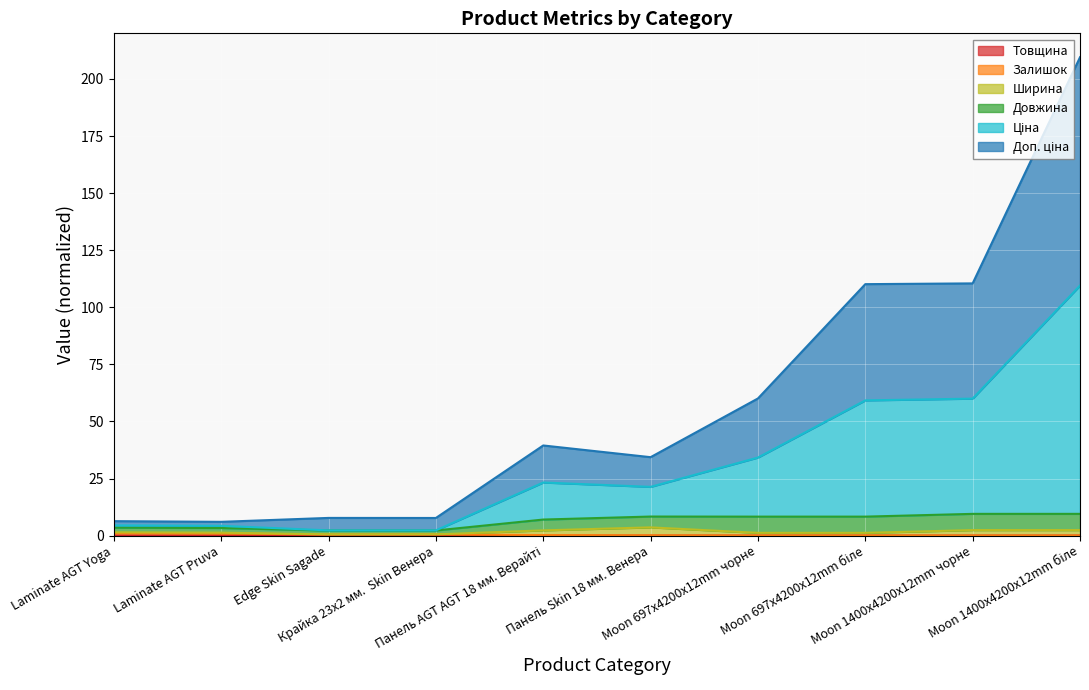

What is the difference between the maximum and second lowest values in the Залишок series?

1.1